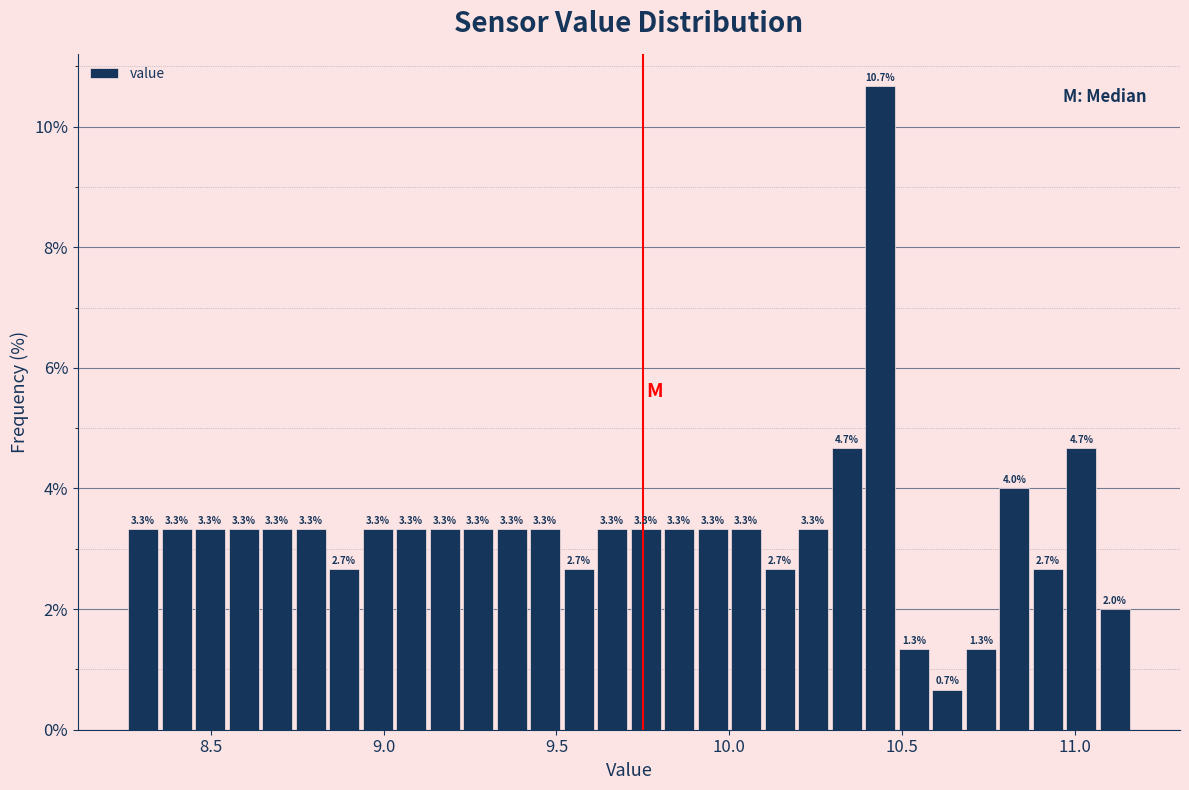

Read against the x-axis, roughly where is the centre of the tallest bar?

10.45